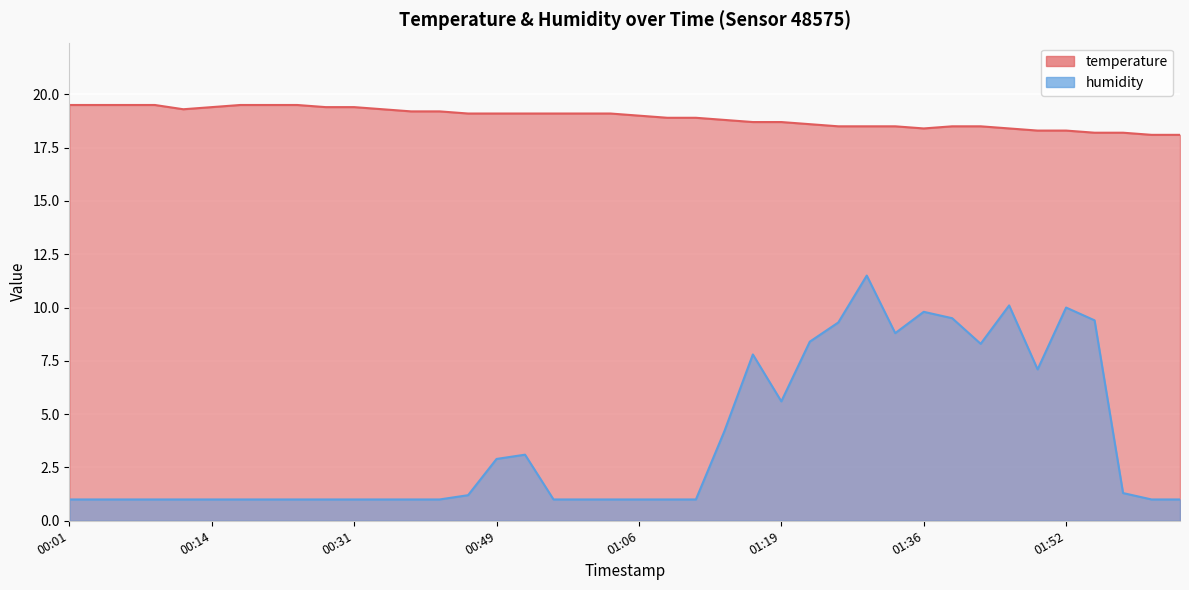

Rank the series by their average value, from highest to lowest.

temperature, humidity